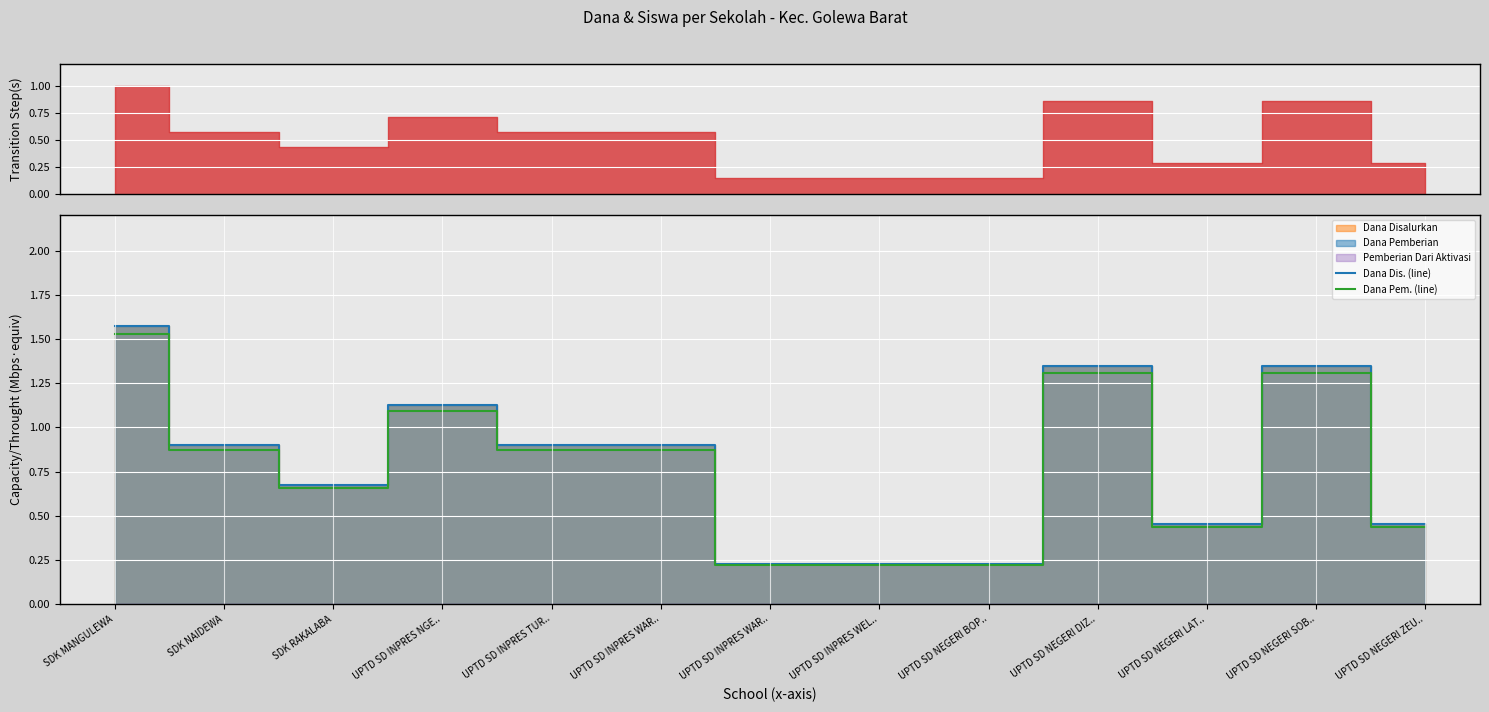

Which label corresponds to the largest value in the chart?

SDK MANGULEWA